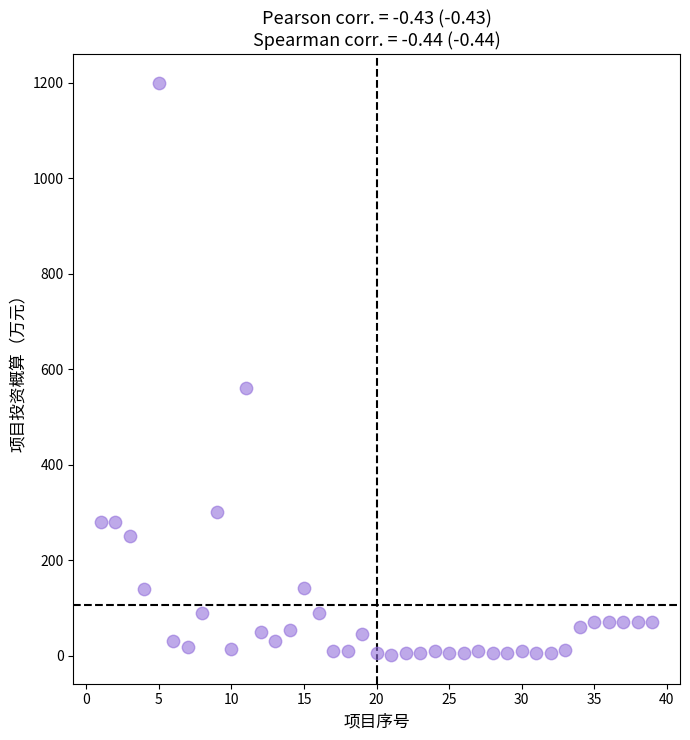

What Y value in the scatter plot is closest to 600?

560.0